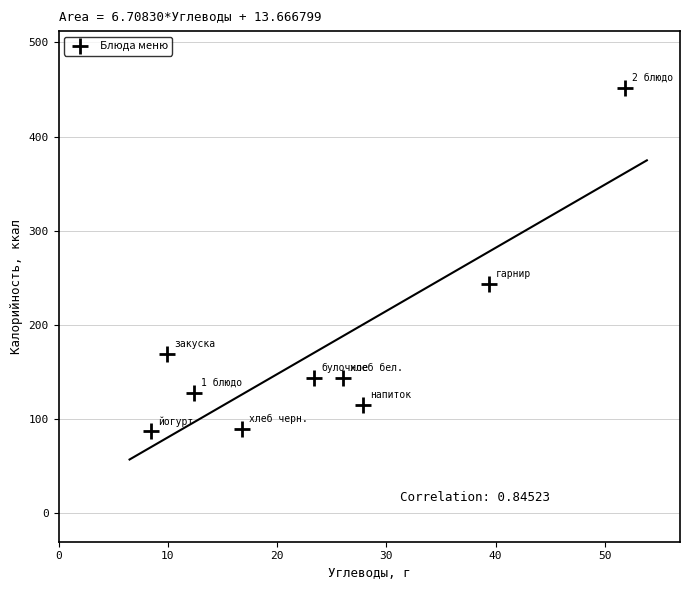

What is the average Y value?

175